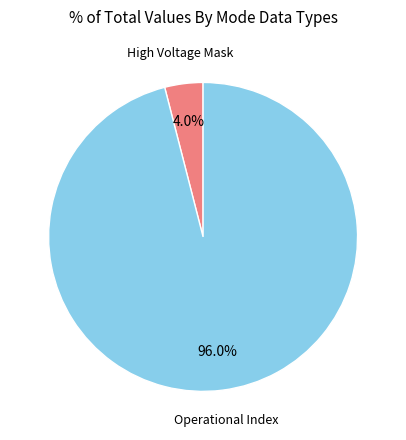

Does any single category account for the majority?

Yes